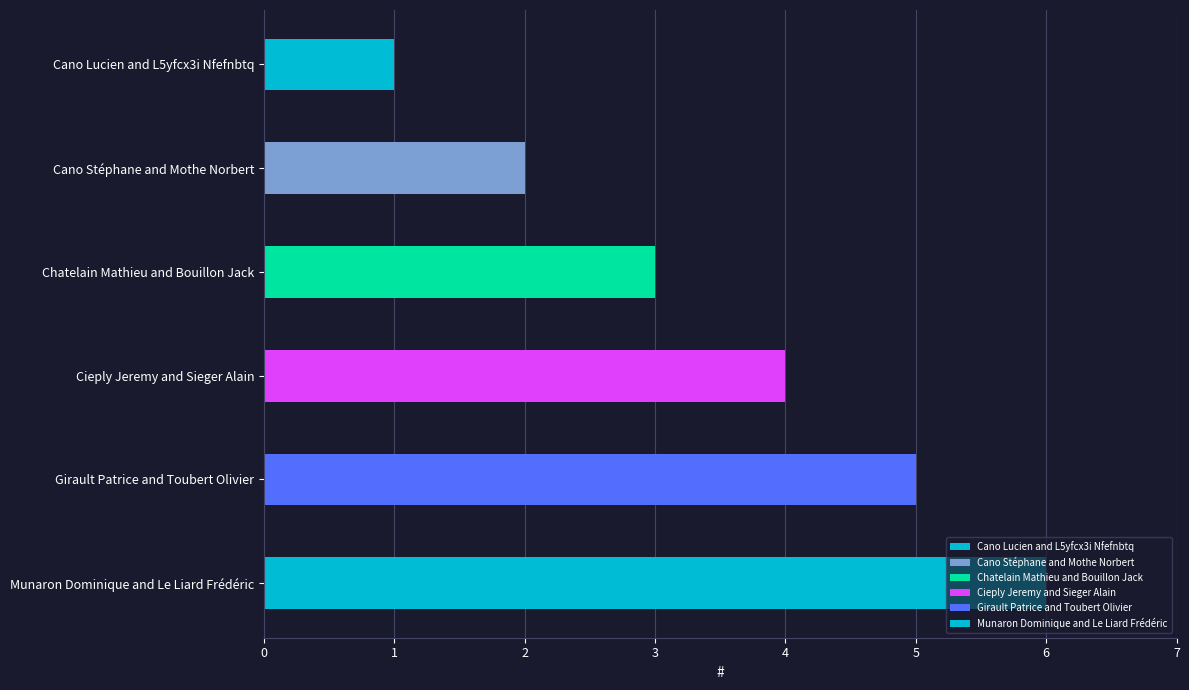

List the labels in order of value, largest first.

Munaron Dominique and Le Liard Frédéric, Girault Patrice and Toubert Olivier, Cieply Jeremy and Sieger Alain, Chatelain Mathieu and Bouillon Jack, Cano Stéphane and Mothe Norbert, Cano Lucien and L5yfcx3i Nfefnbtq